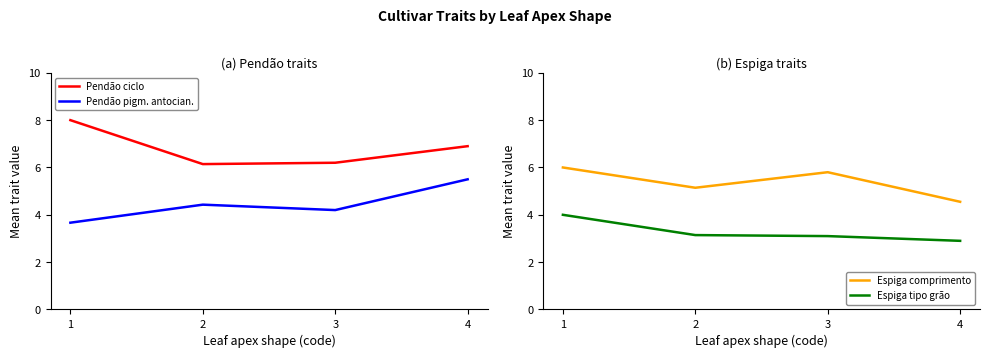

True or false: Espiga tipo grão has a value of 4.0 at 1.

True